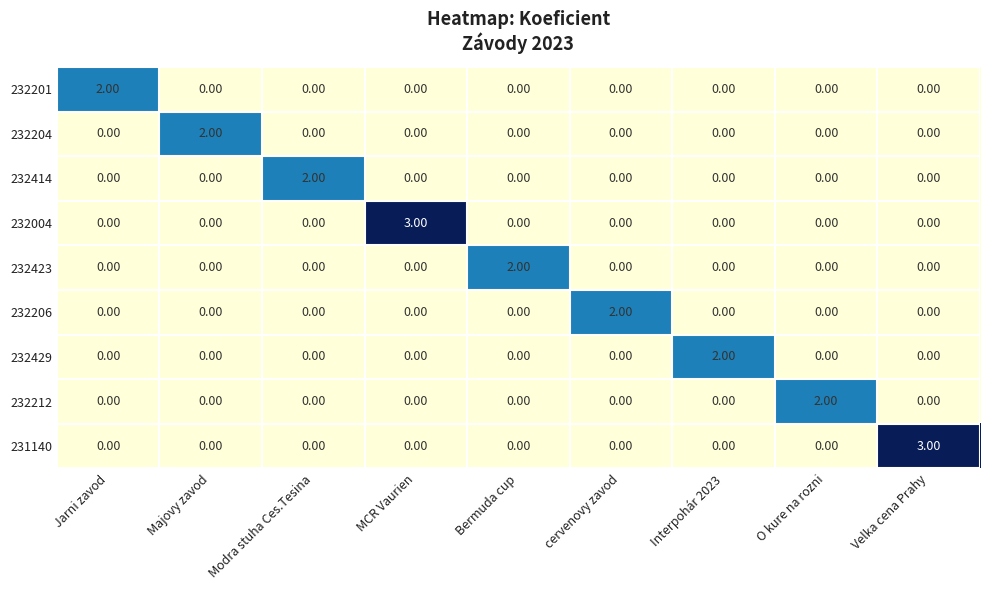

At how many categories does at least one series exceed 0?

9